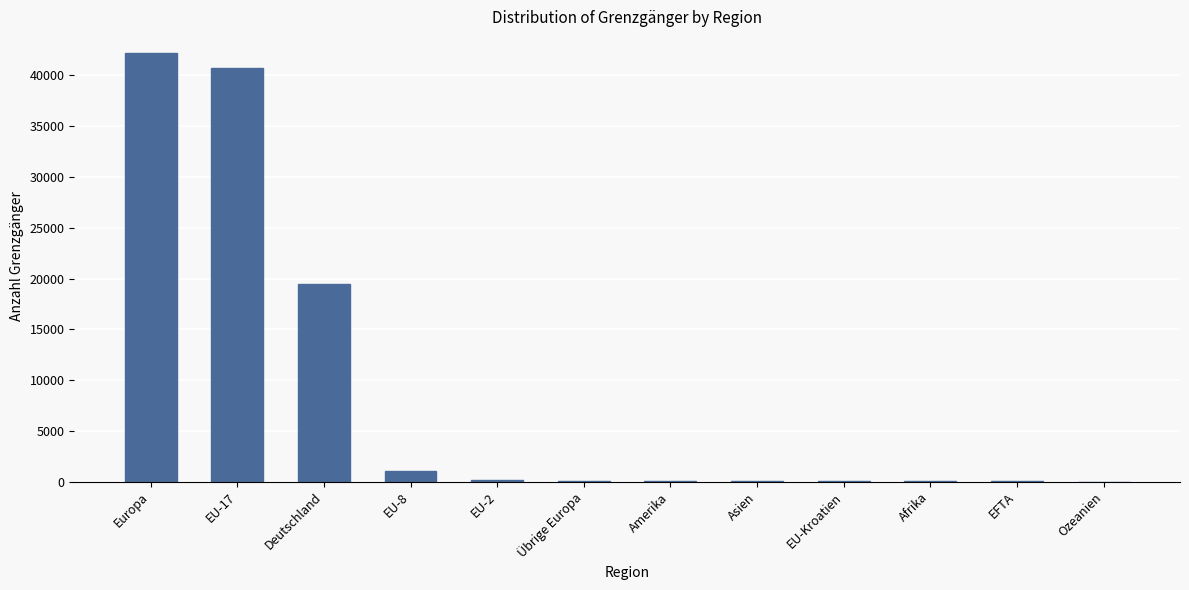

Are the bars horizontal?

No